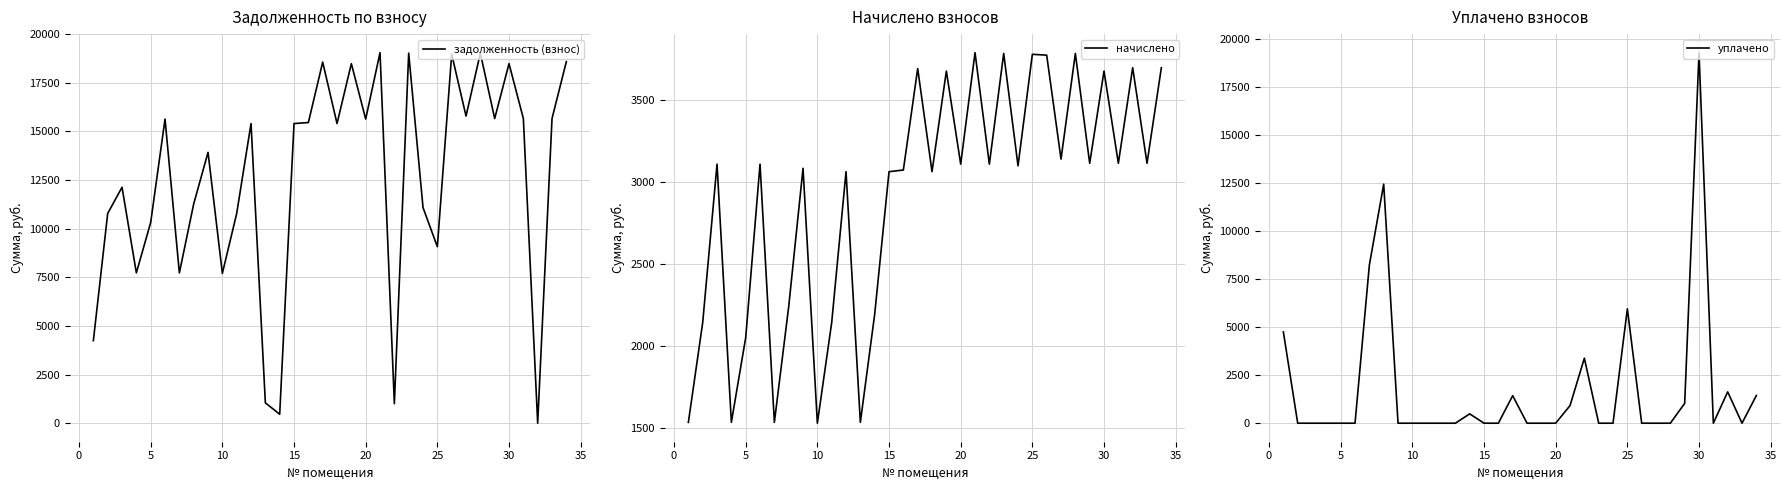

True or false: начислено and уплачено cross at least once.

True